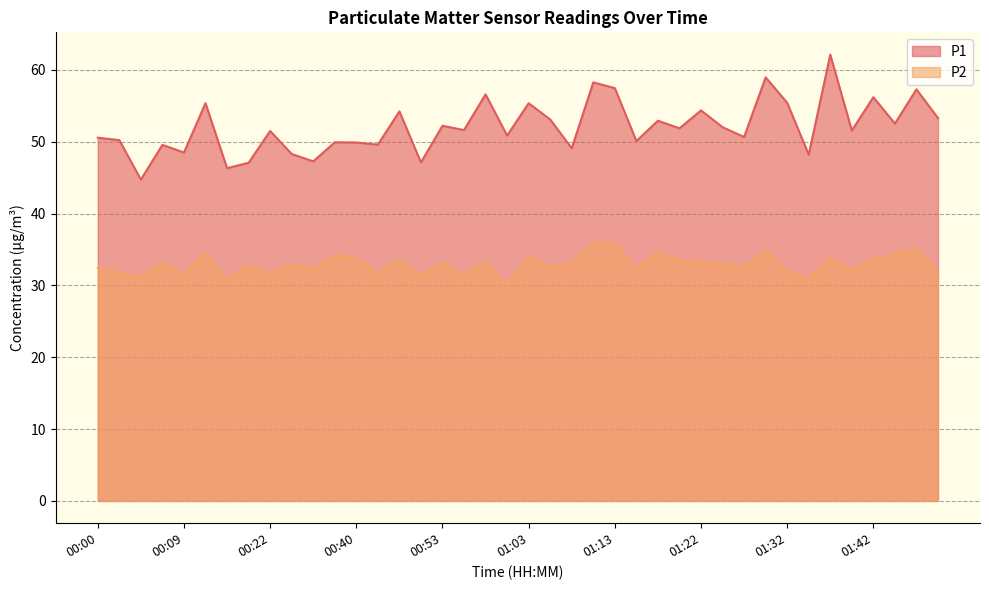

True or false: P1 and P2 intersect in this chart.

False